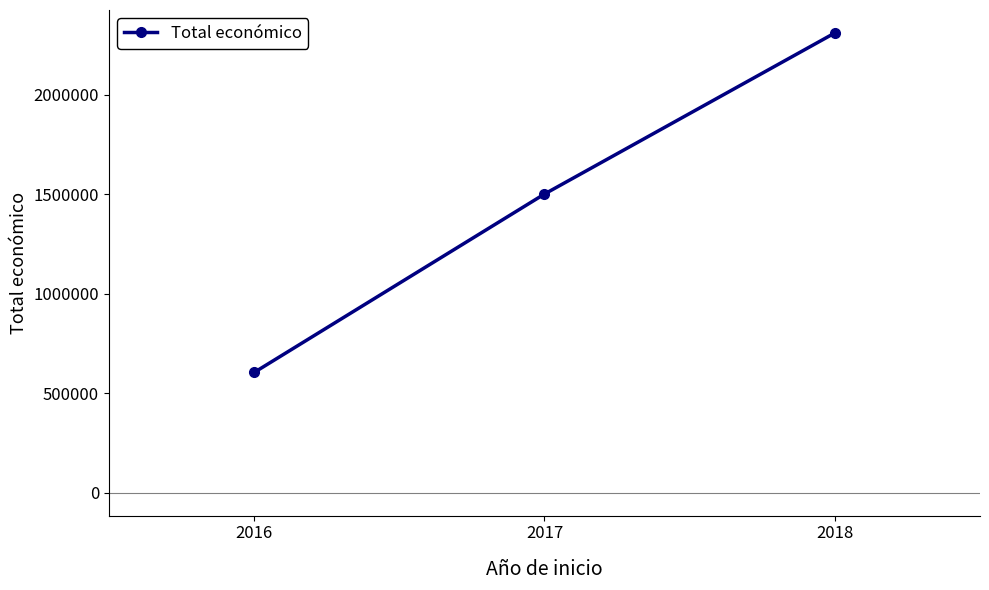

At which category does the chart reach its peak across all series?

2018